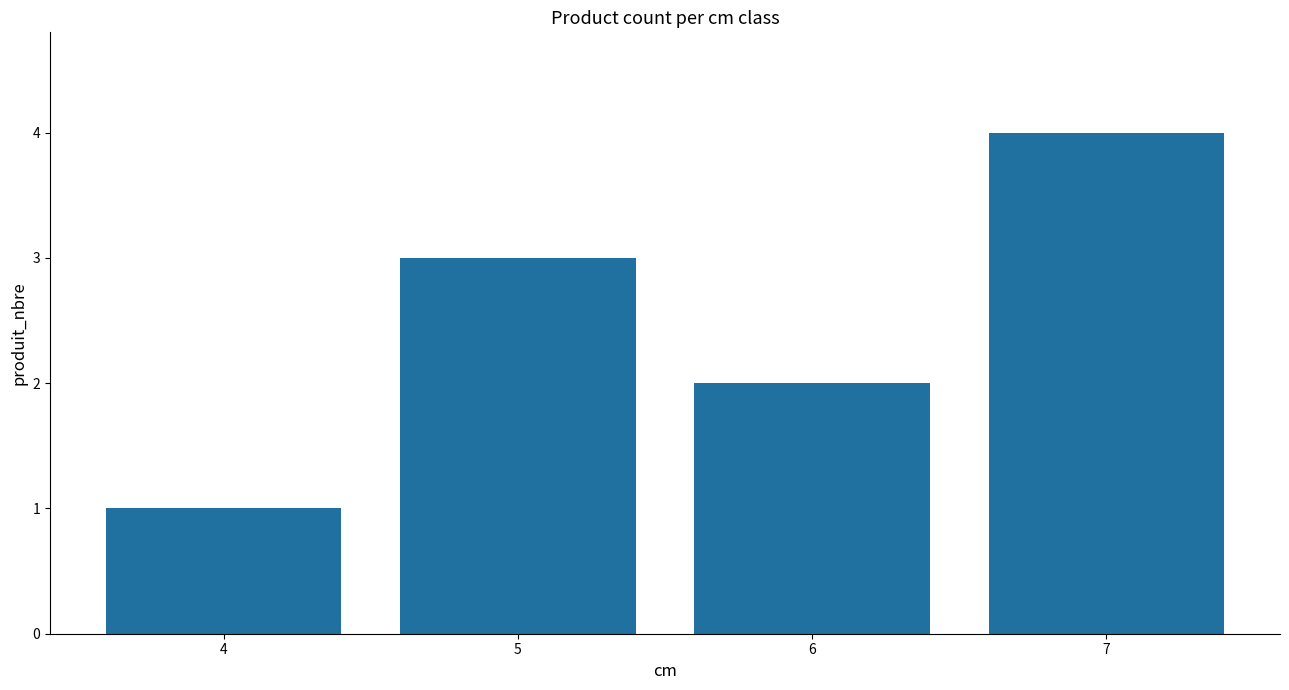

List the labels in order of value, smallest first.

4, 6, 5, 7